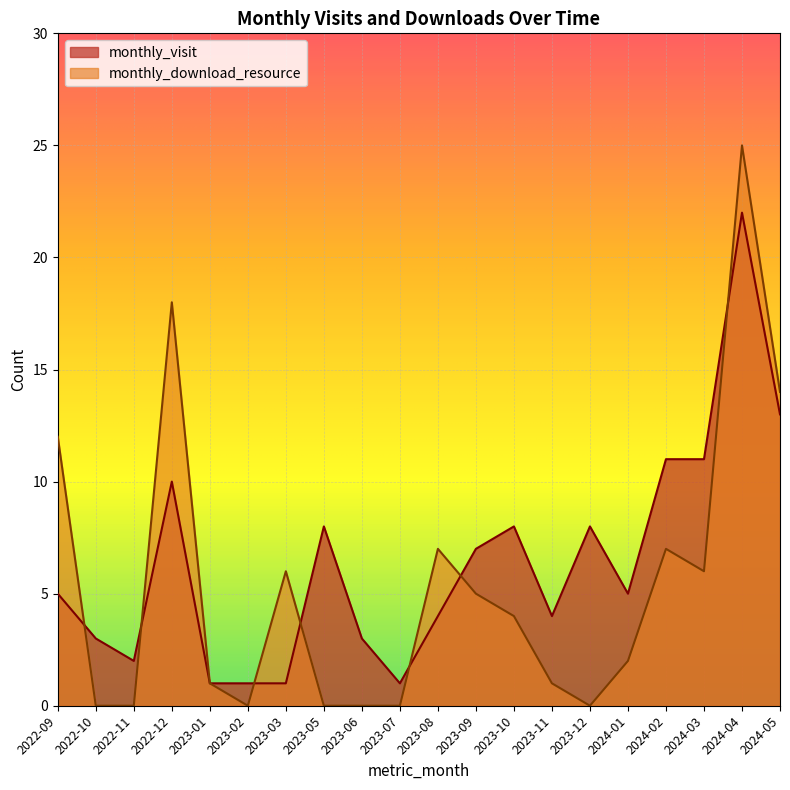

List the series in order of their peak value, lowest first.

monthly_visit, monthly_download_resource